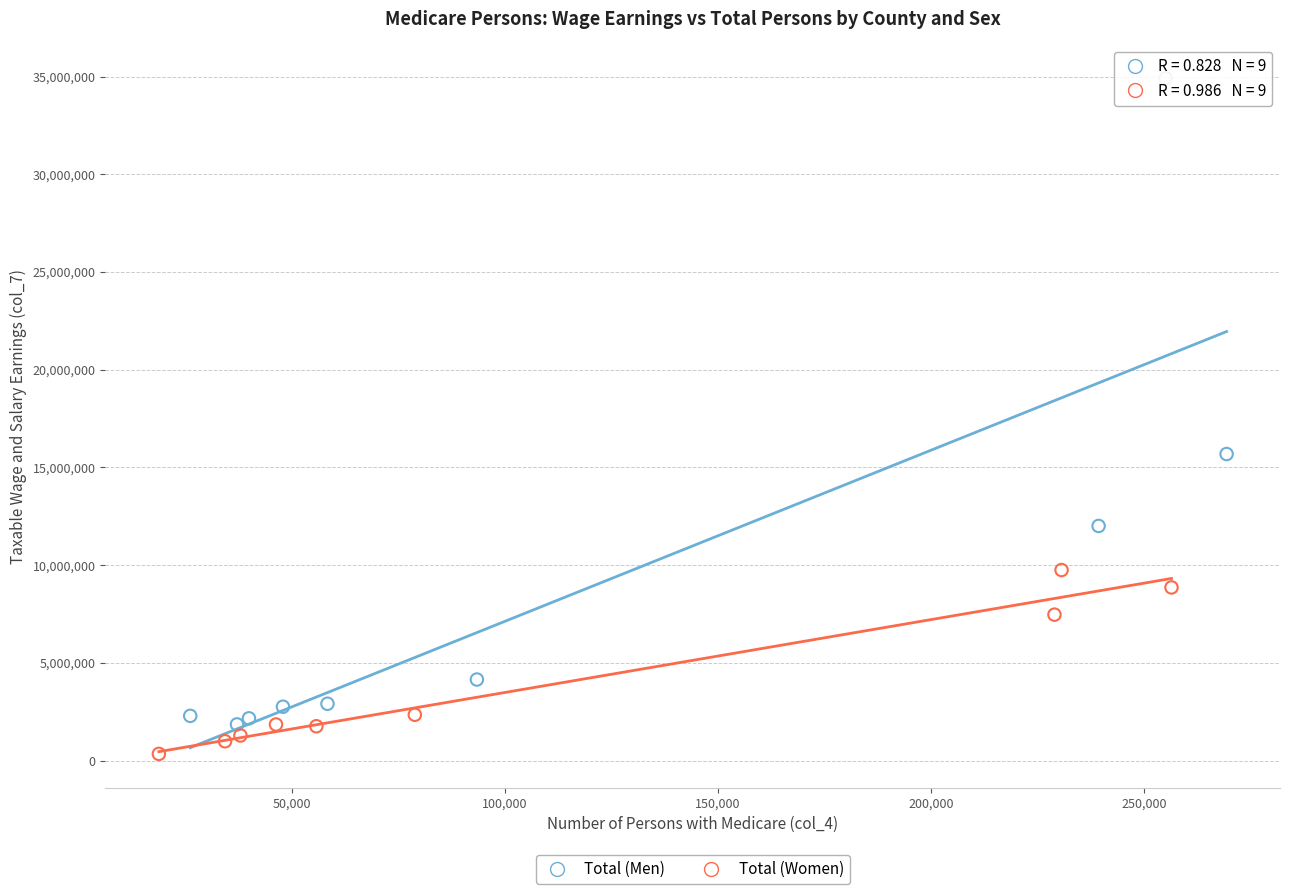

Which series contains the highest Y value?

Total (Men)